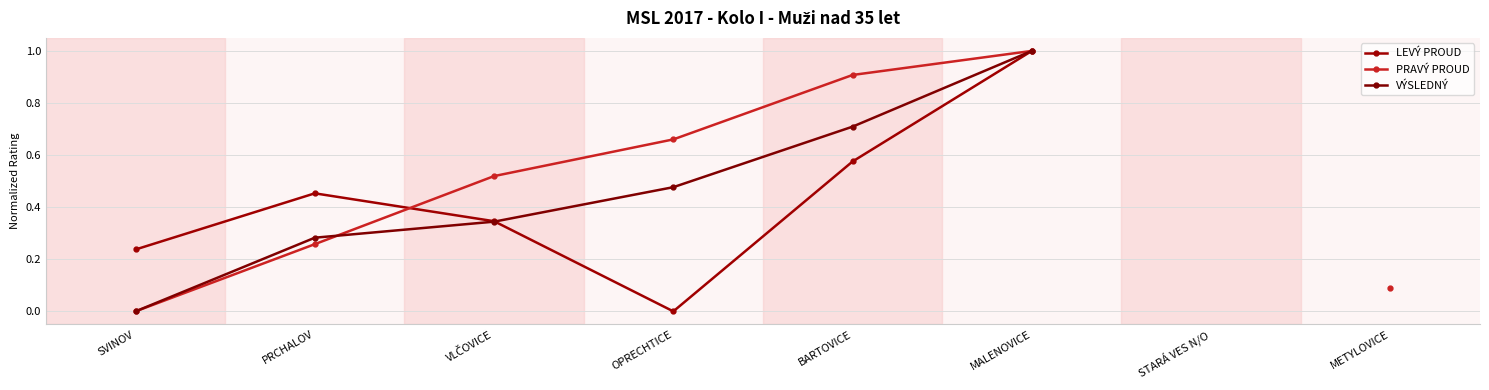

What is the difference between the PRAVÝ PROUD values at METYLOVICE and MALENOVICE?

0.9